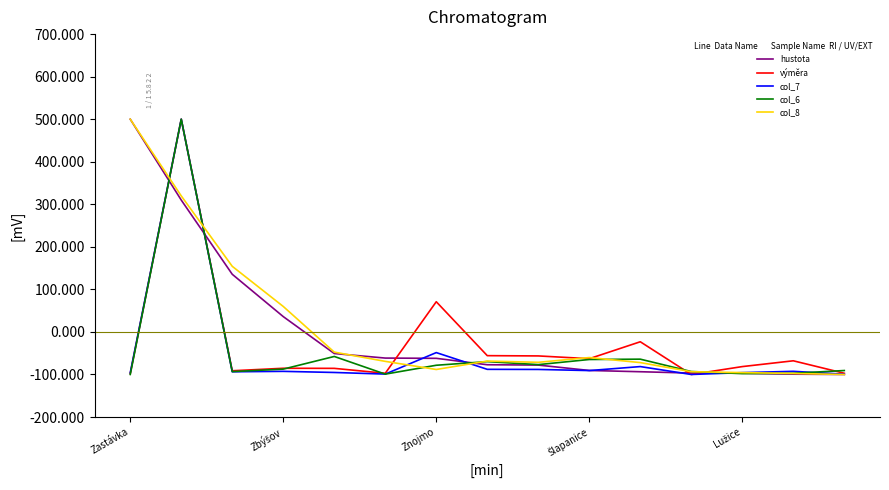

How many lines are shown in the chart?

5